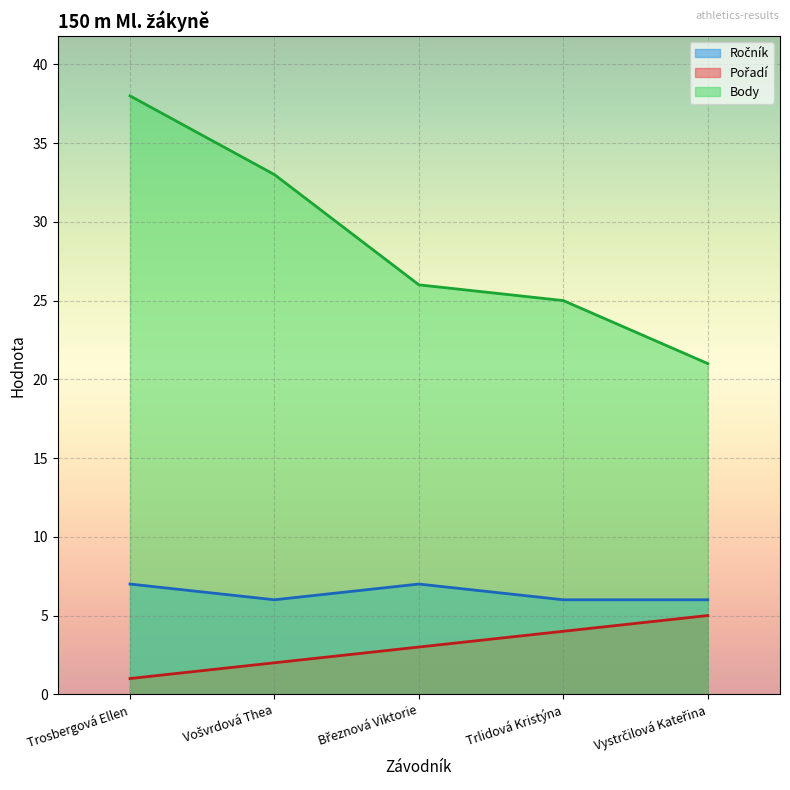

True or false: Pořadí has more than 1 interior local peaks.

False